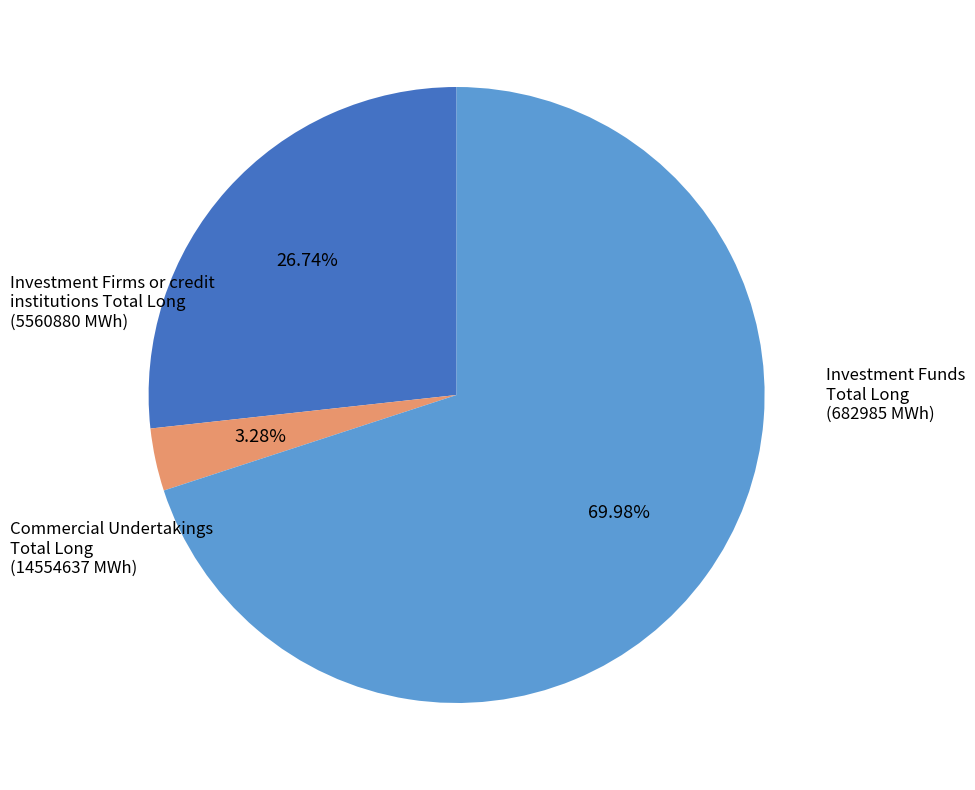

Which has a higher value, Investment Funds Total Long or Commercial Undertakings Total Long?

Commercial Undertakings Total Long